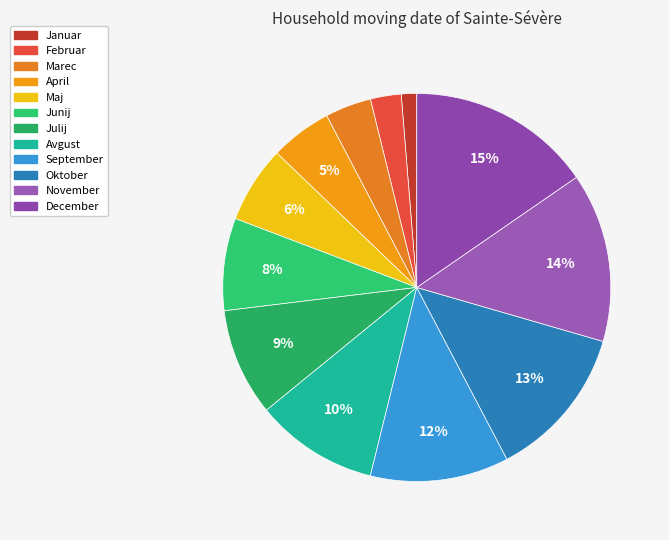

Count the number of slices in the pie.

12